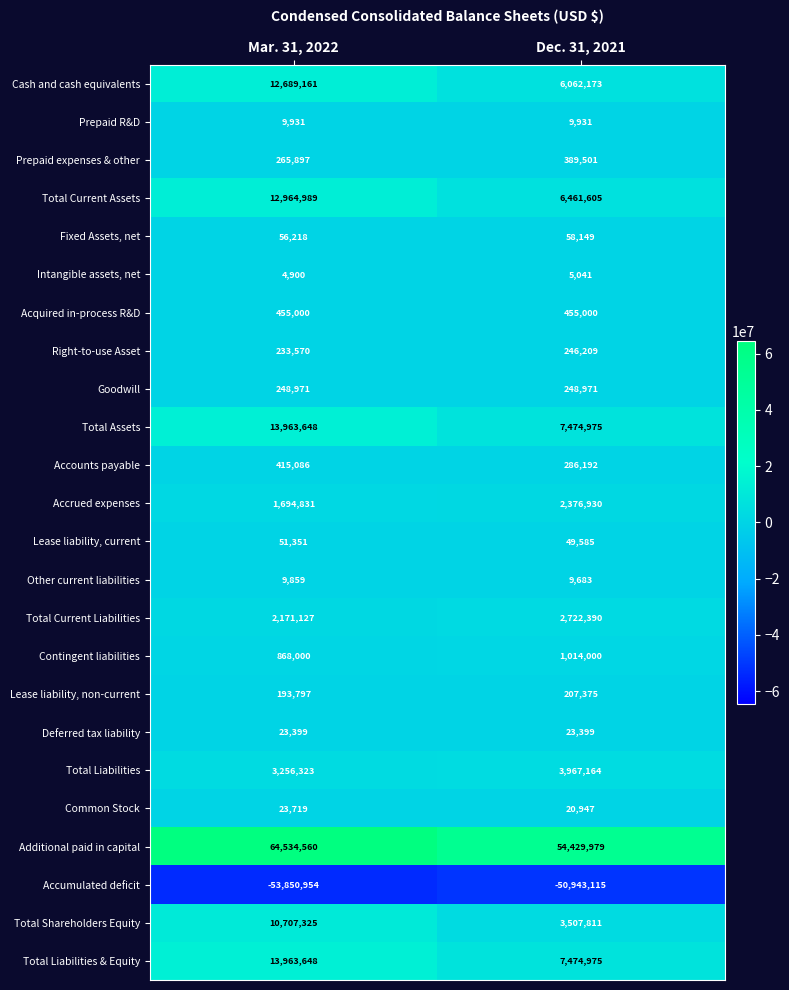

What value does the Total Current Liabilities series have at Mar. 31, 2022, to the nearest 10?

2171130